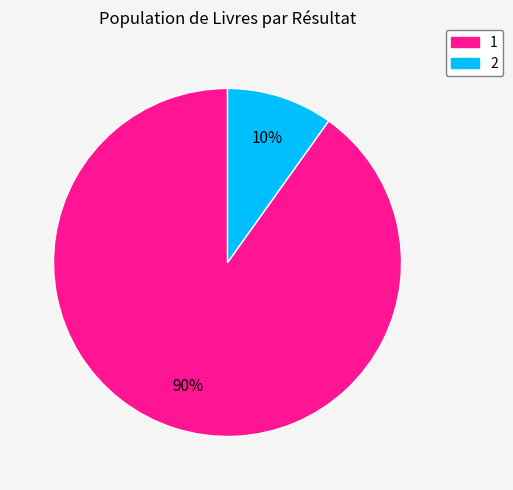

Which slice is the largest?

1